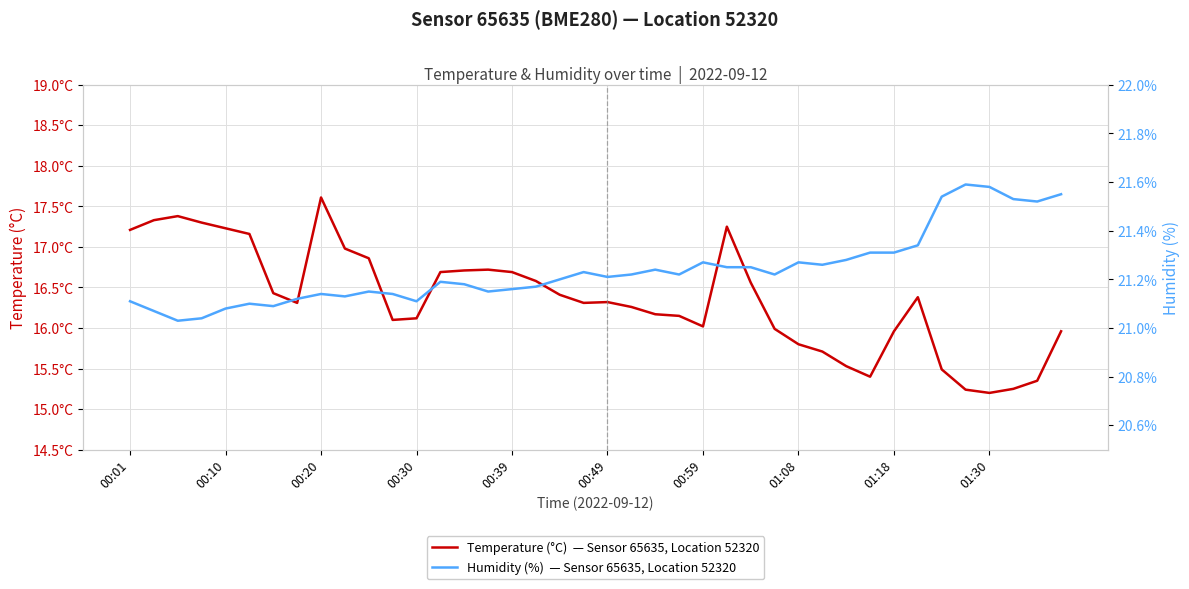

How many lines are shown in the chart?

2